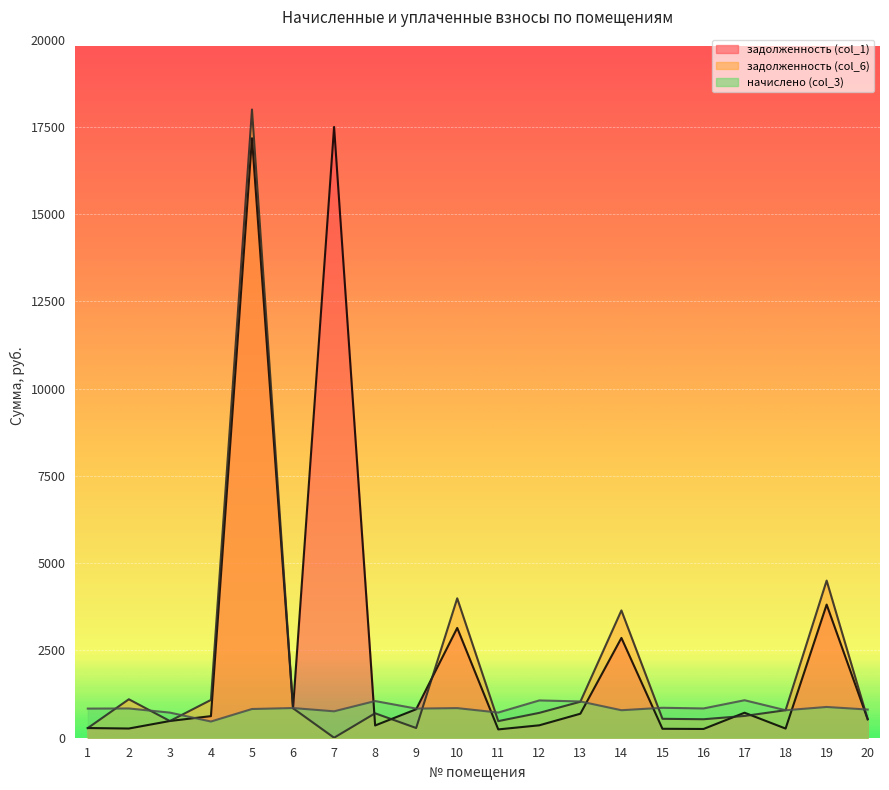

Where do задолженность (col_1) and начислено (col_3) first cross each other?

3 and 4